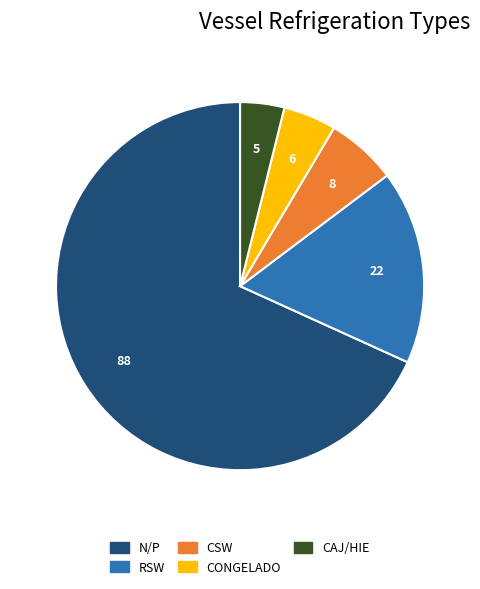

Is it true that RSW is 17% of the pie?

True